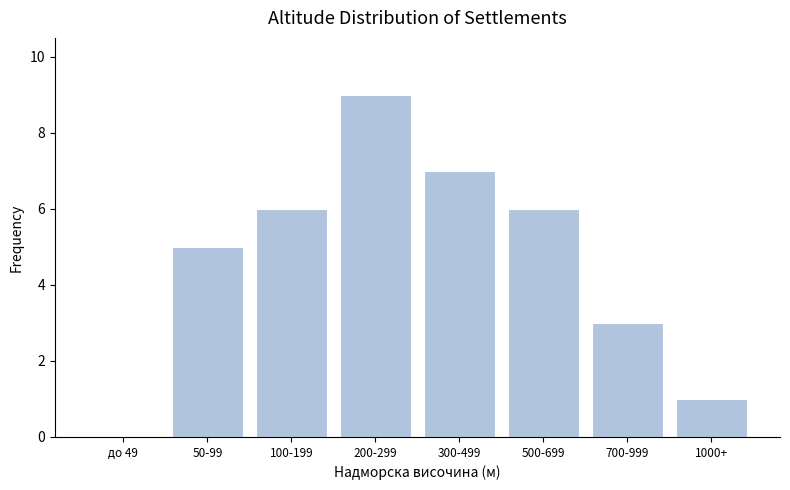

Reading right to left, transcribe all the data shown in this chart.

1000+=1	700-999=3	500-699=6	300-499=7	200-299=9	100-199=6	50-99=5	до 49=0